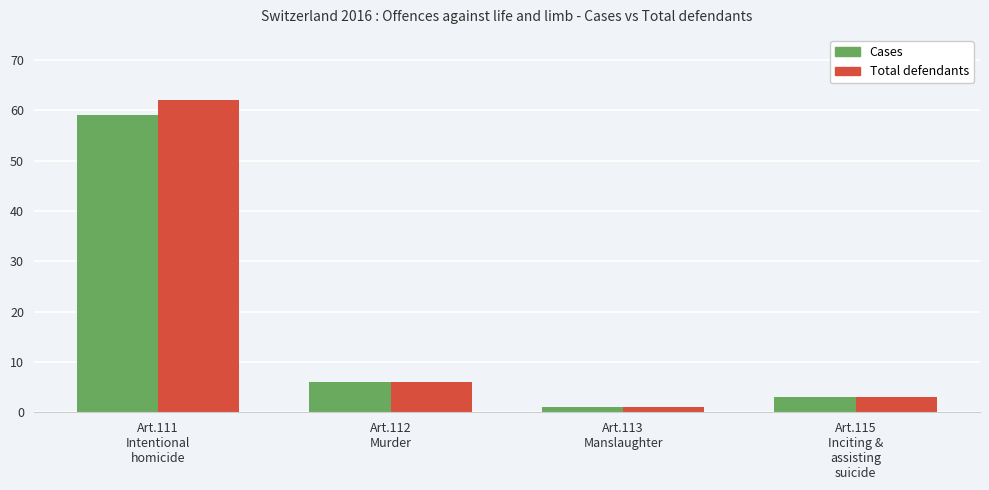

The Cases series shows 94 at Art.111
Intentional
homicide. True or false?

False